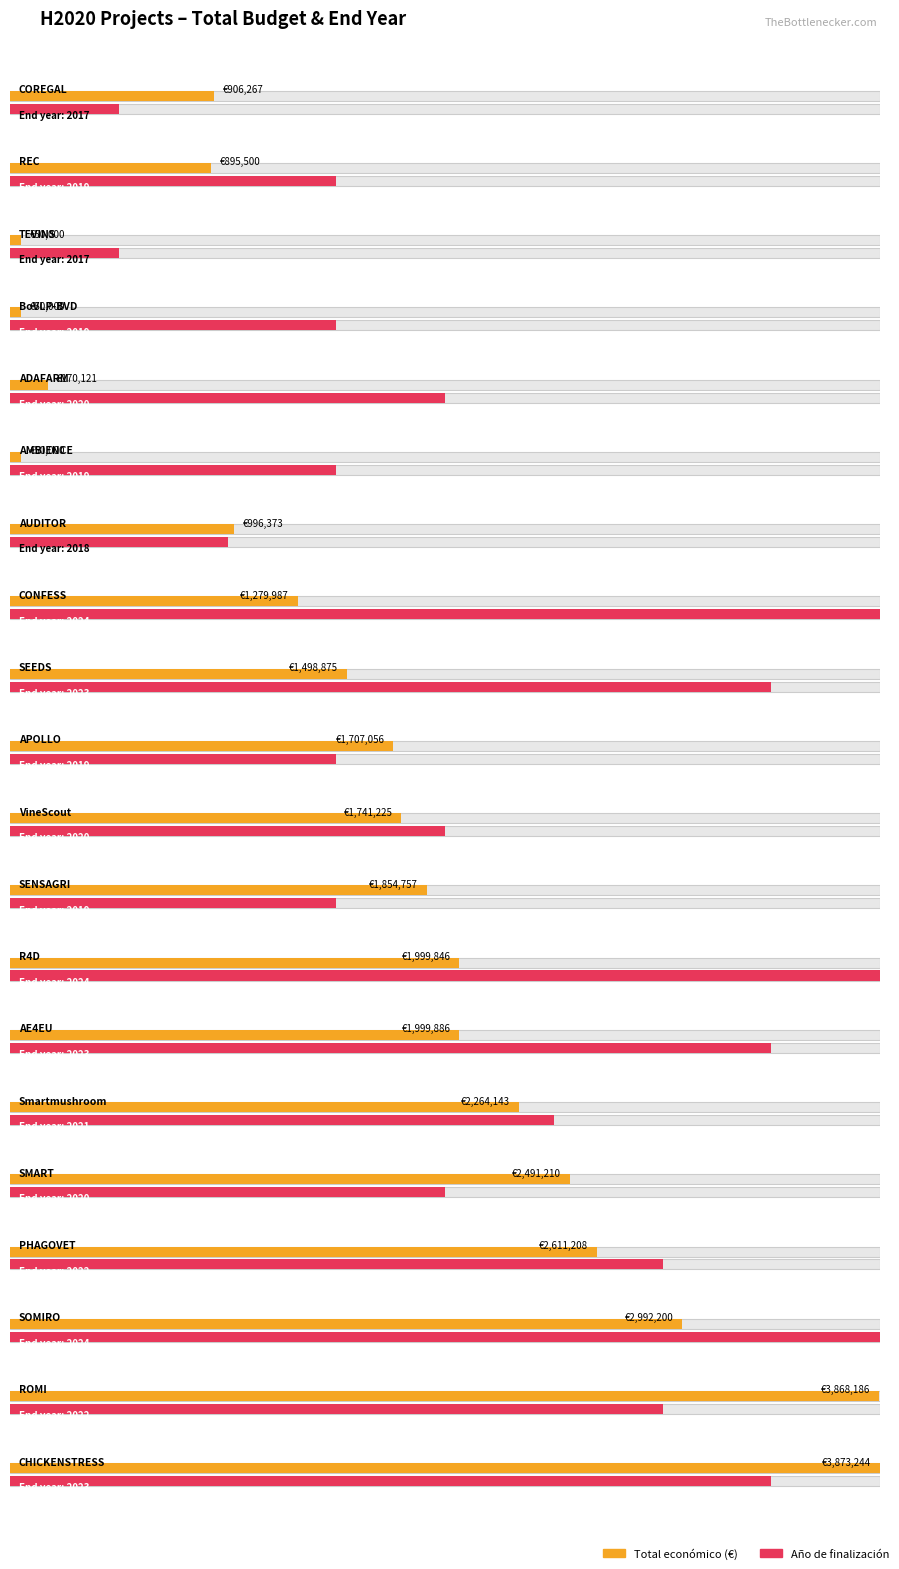

What is the lowest value of the Año de finalización series?

2017